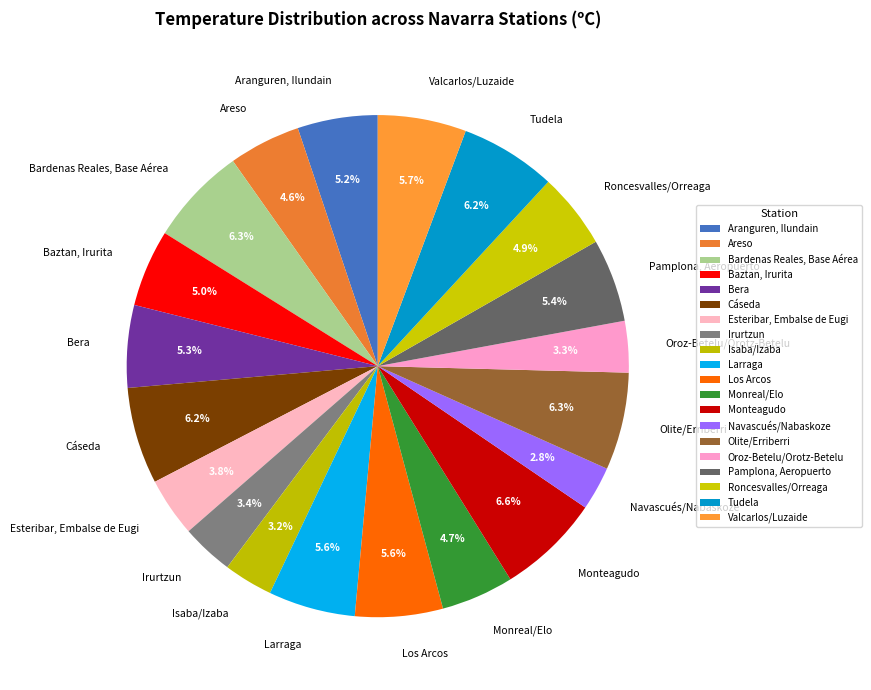

Is there a majority slice in this chart?

No